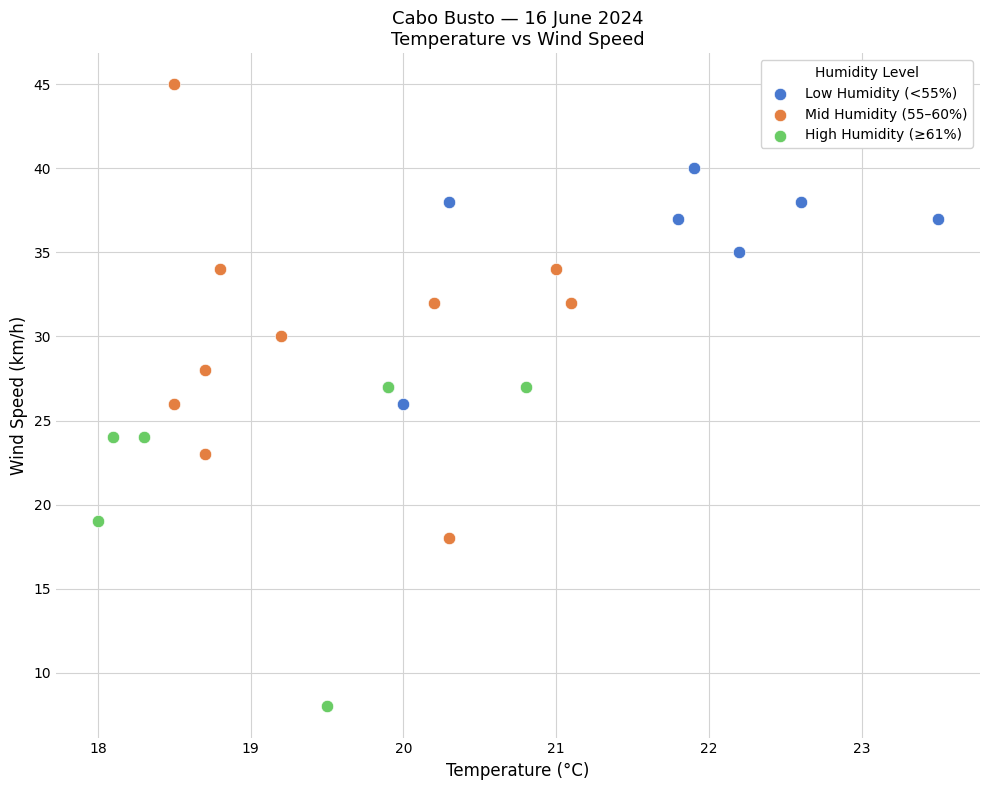

Which series has the largest Y range (max minus min)?

Mid Humidity (55–60%)